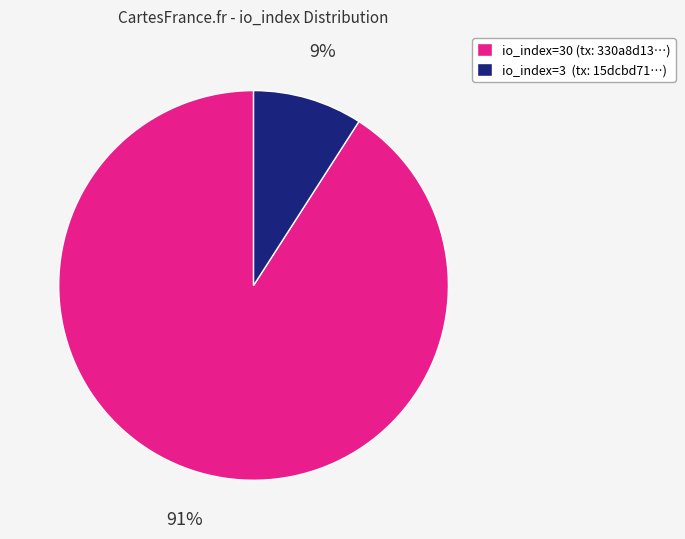

Is there a majority slice in this chart?

Yes